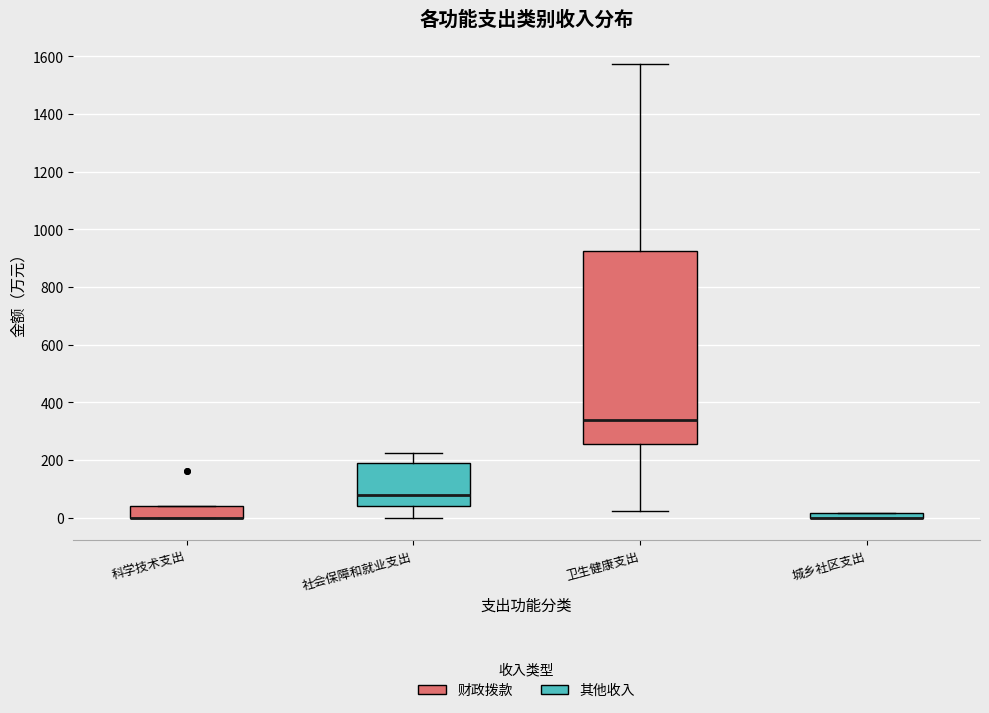

Where does the median line of the box for 社会保障和就业支出 sit on the y-axis? The values are not printed on the chart, so give them approximately, as read against the axis.

80